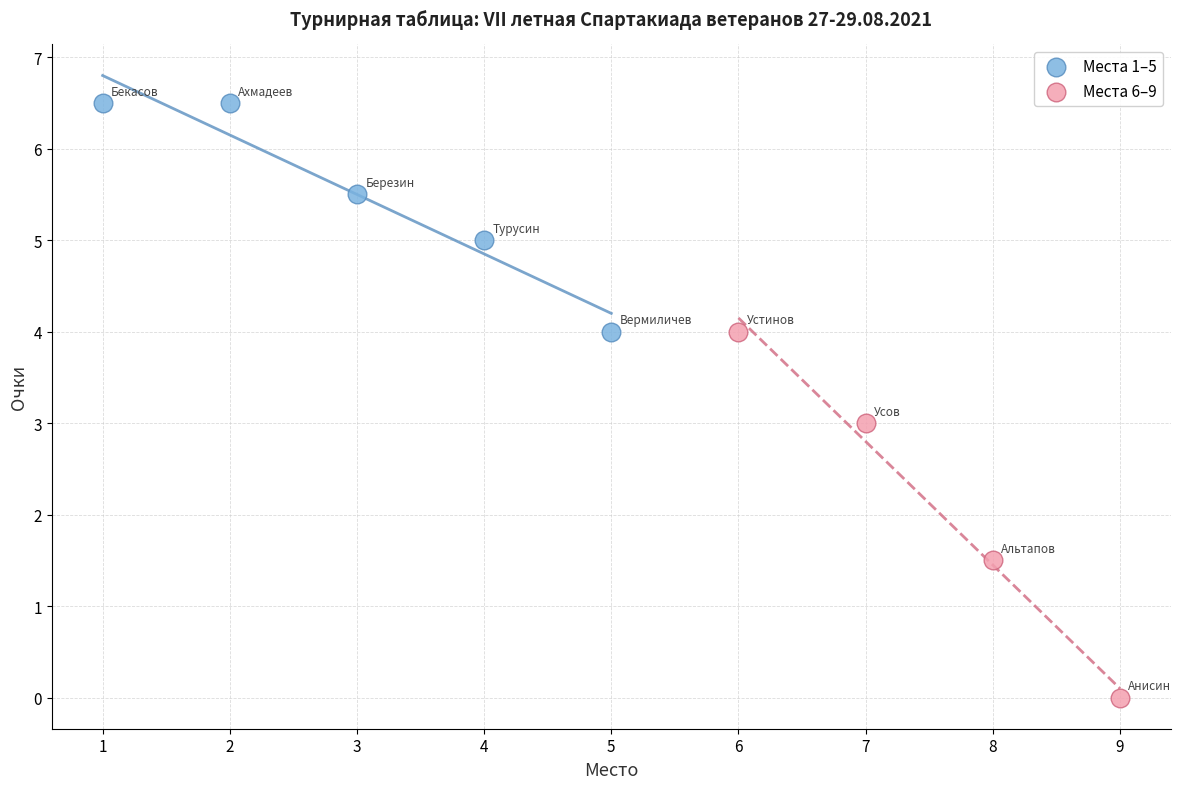

What are all the series names shown in the legend?

Места 1–5, Места 6–9